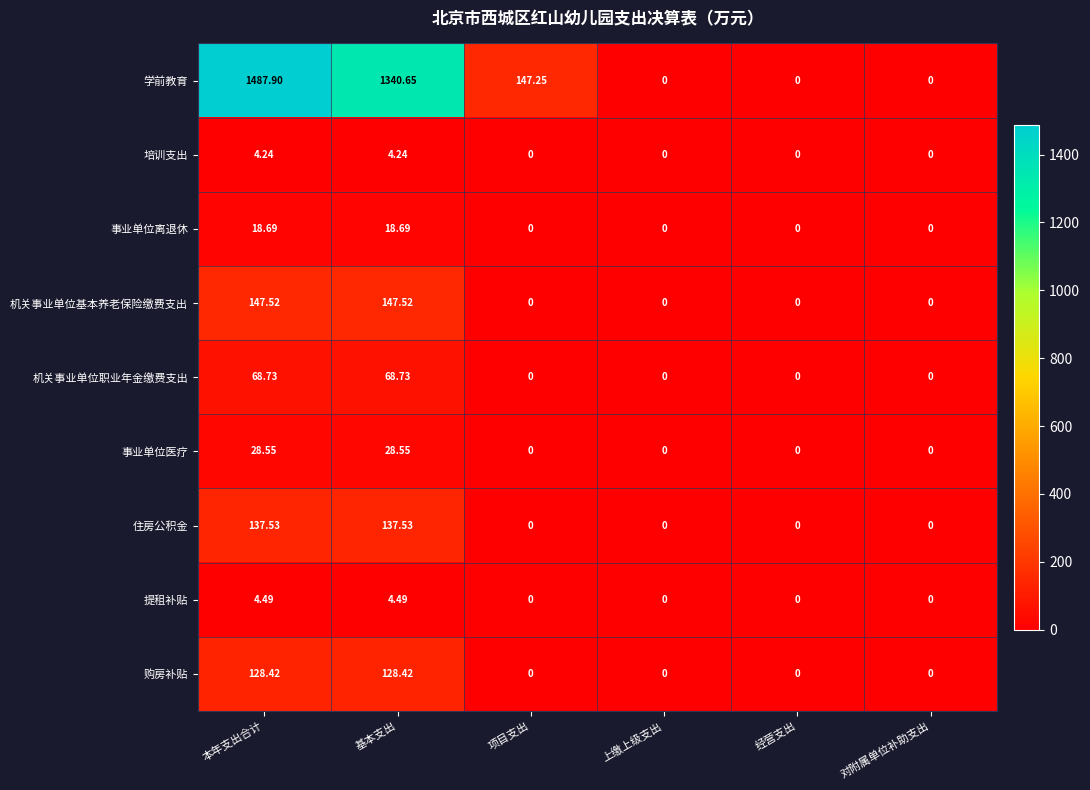

Which series has the widest spread of values?

学前教育